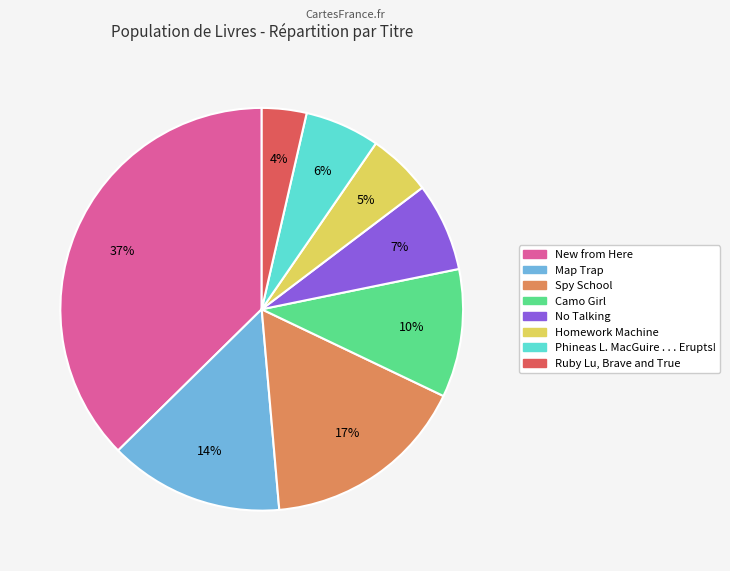

True or false: Phineas L. MacGuire . . . Erupts! accounts for 6% of the total.

True